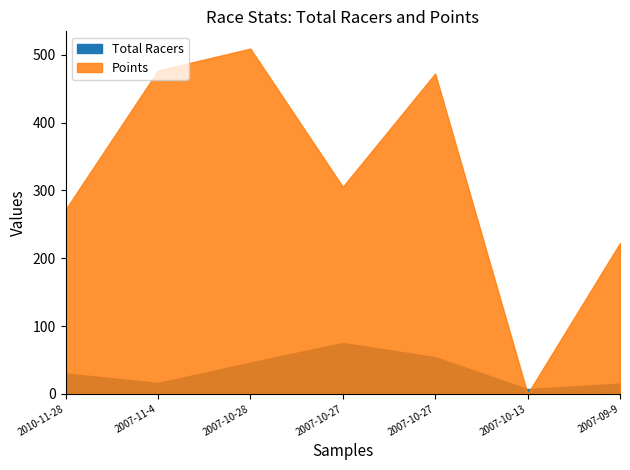

Reading left to right, what are all the values shown in this chart?

Total Racers: 30.0	16.0	46.0	75.0	54.0	7.0	15.0
Points: 271.8	476.8	509.1	305.3	472.4	0.0	222.4